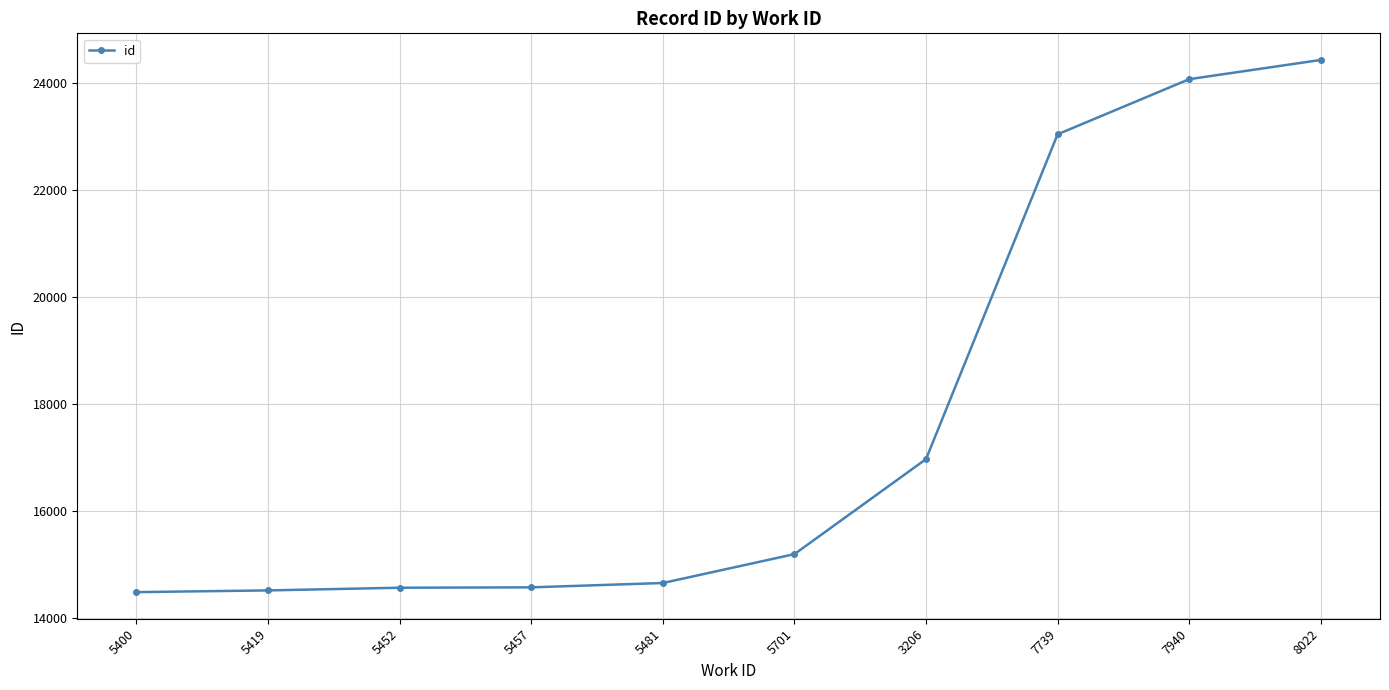

What is the maximum value shown in the chart?

24423